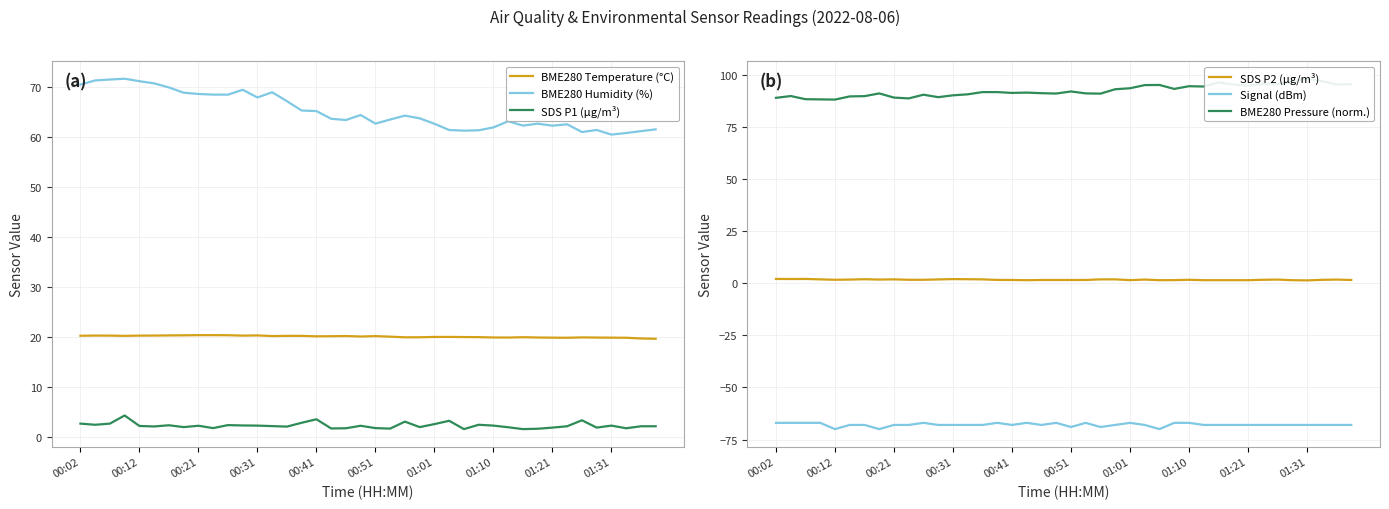

True or false: BME280 Humidity (%) and SDS P1 (µg/m³) cross at least once.

False